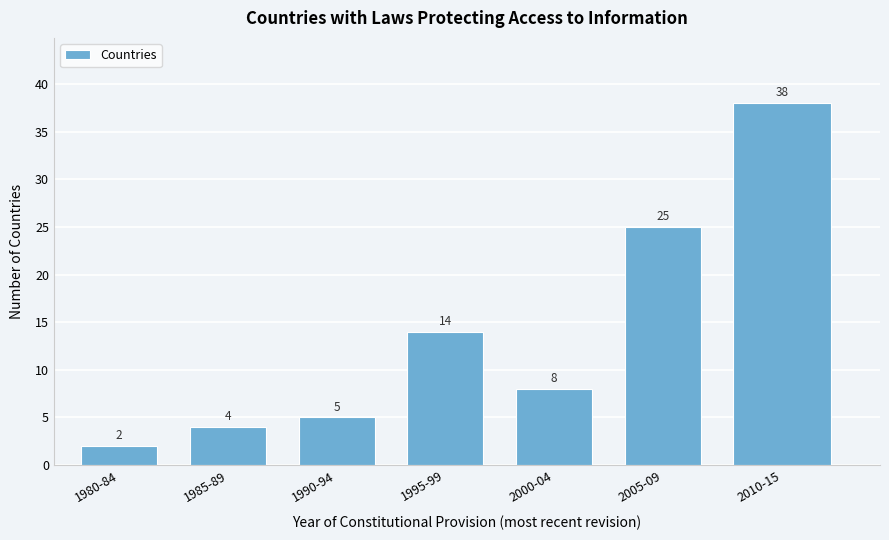

Reading right to left, transcribe all the data shown in this chart.

2010-15=38	2005-09=25	2000-04=8	1995-99=14	1990-94=5	1985-89=4	1980-84=2